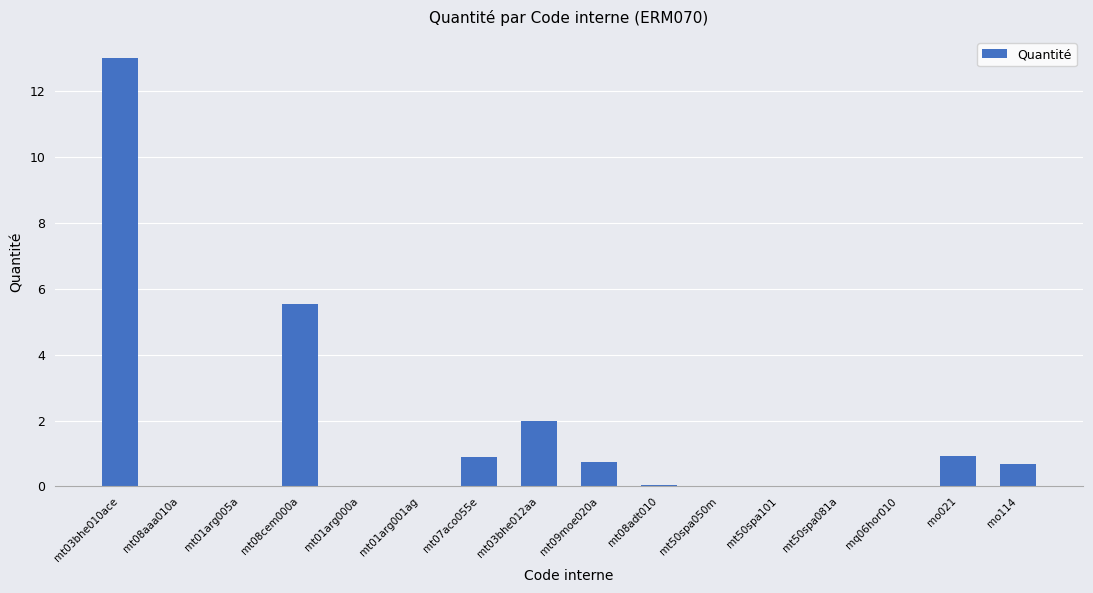

The chart shows a value of 0.0 at mt08adt010. True or false?

True